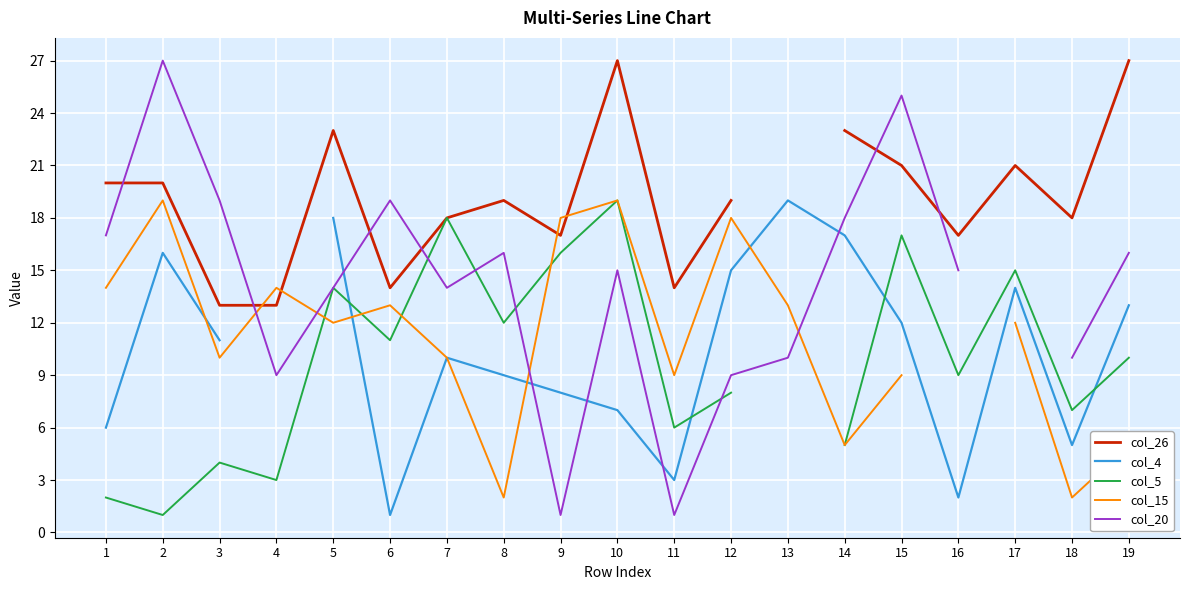

The col_5 series shows 10.3 at 11. True or false?

False